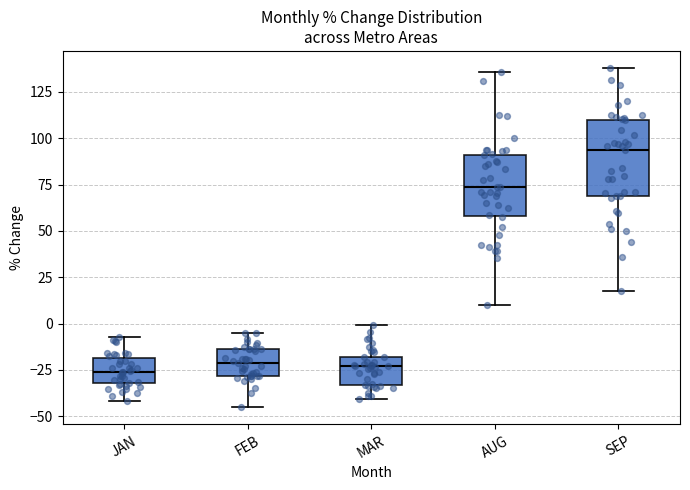

Reading left to right, read every box against the y-axis: the position of its median line, the range the box covers, and the ends of its whiskers. The values are not printed on the chart, so give them approximately, as read against the axis.

JAN: median -25, box -30 to -20, whiskers -40 to -5
FEB: median -20, box -30 to -15, whiskers -45 to -5
MAR: median -25, box -35 to -20, whiskers -40 to 0
AUG: median 75, box 60 to 90, whiskers 10 to 135
SEP: median 95, box 70 to 110, whiskers 15 to 140